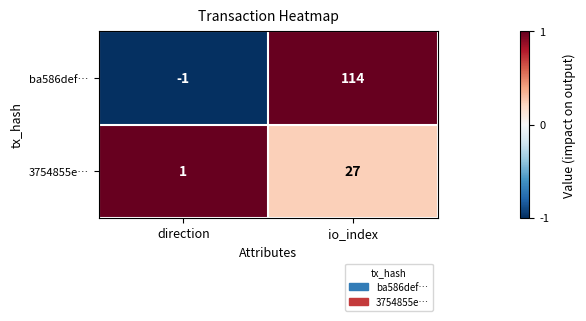

What is the highest value of the 3754855e… series?

27